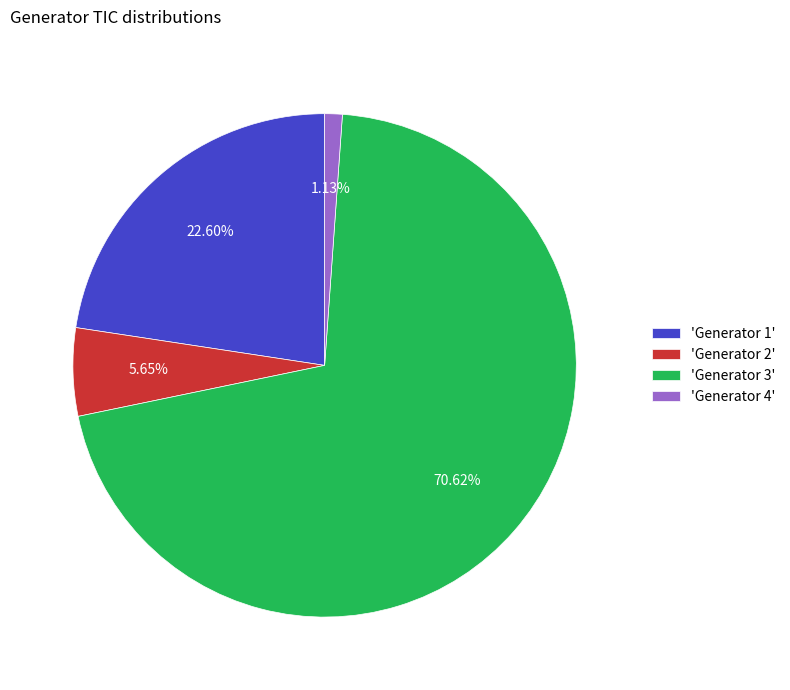

Does any single category account for the majority?

Yes